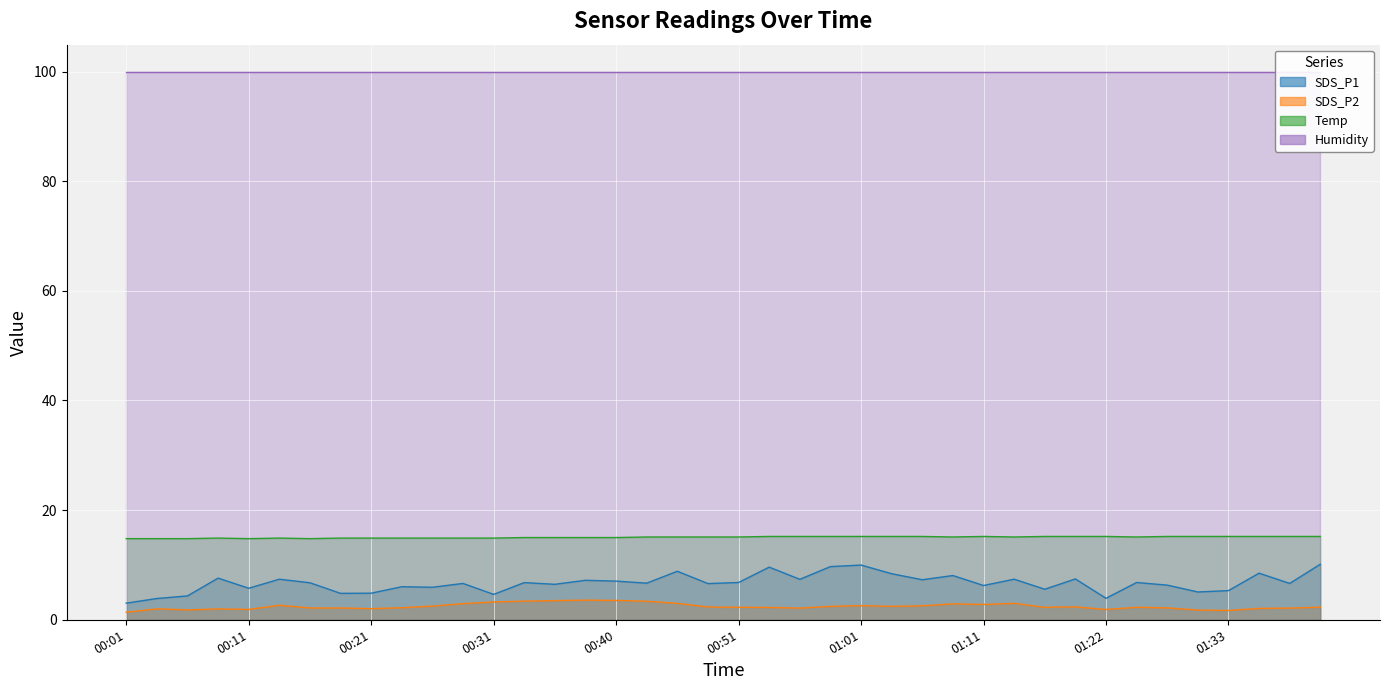

How many data points does each series have?

40